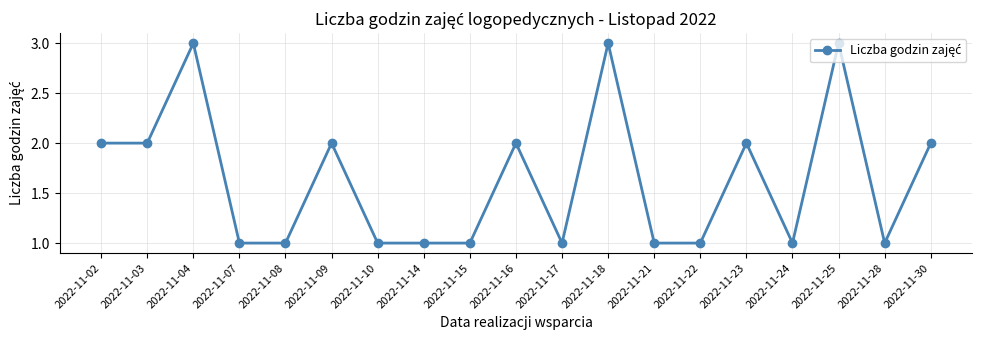

What is the value of the 11th point from the left?

1